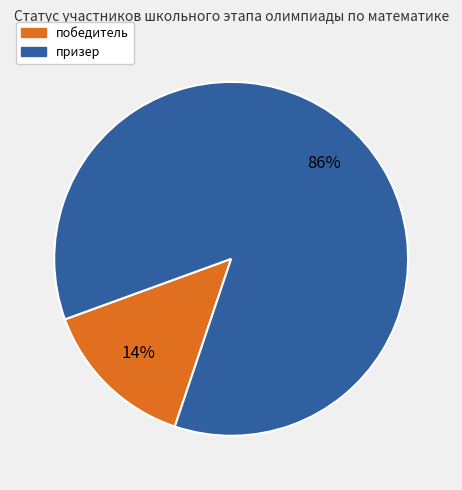

Which slice represents more than half of the pie?

призер